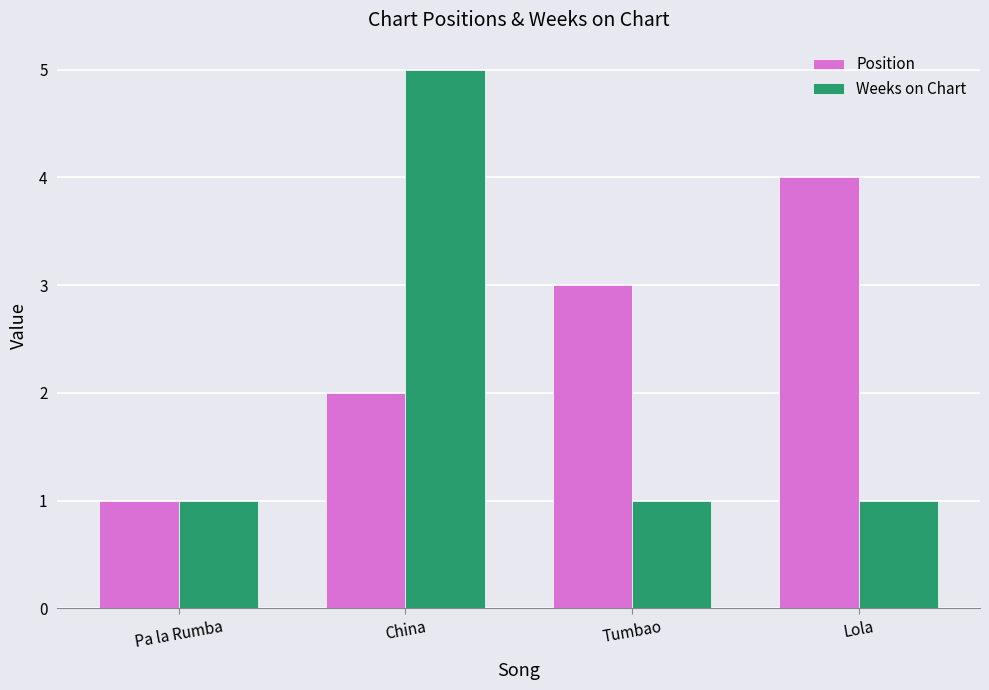

What is the difference between the highest and lowest values at Lola?

3